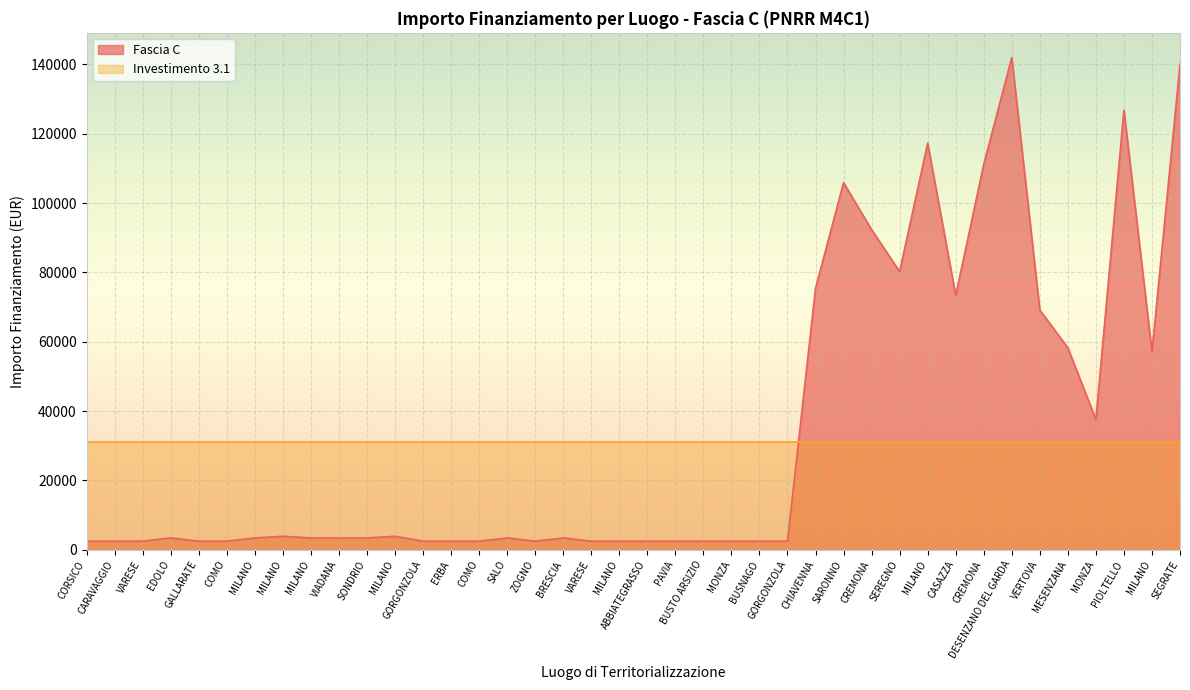

Reading left to right, what are all the values shown in this chart?

2498.0	2498.0	2498.0	3413.0	2498.0	2498.0	3413.0	3903.0	3413.0	3413.0	3413.0	3903.0	2498.0	2498.0	2498.0	3413.0	2498.0	3413.0	2498.0	2498.0	2498.0	2498.0	2498.0	2498.0	2498.0	2498.0	75442.6	105915.0	92341.9	80270.1	117311.1	73375.7	111198.7	142004.3	69180.1	58273.5	37577.6	126823.9	57143.9	140087.5